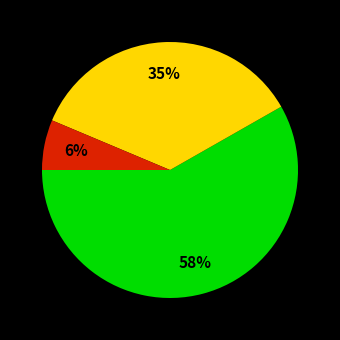

How many slices are in this pie chart?

3